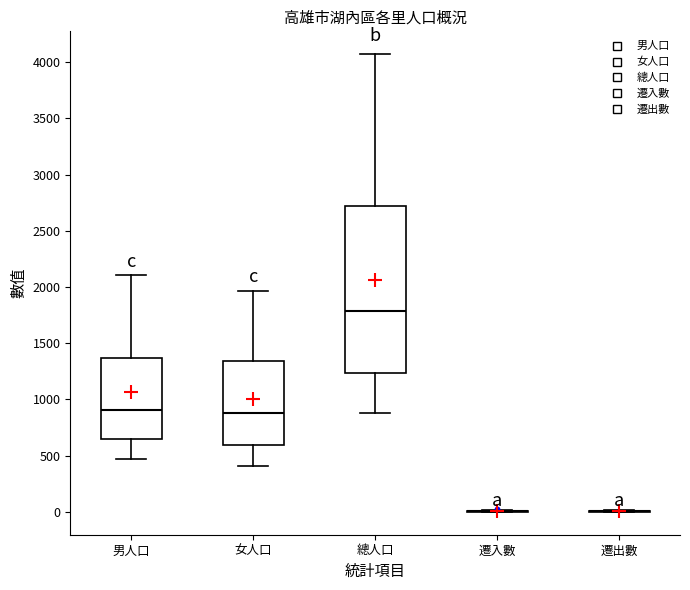

Which box is the tallest, from its lower edge to its upper edge?

總人口